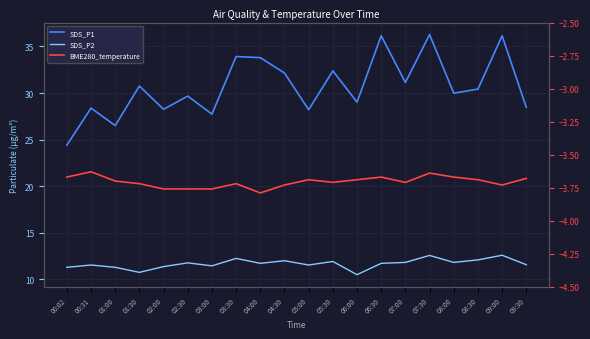

At which category is the sum across all series the highest?

07:30